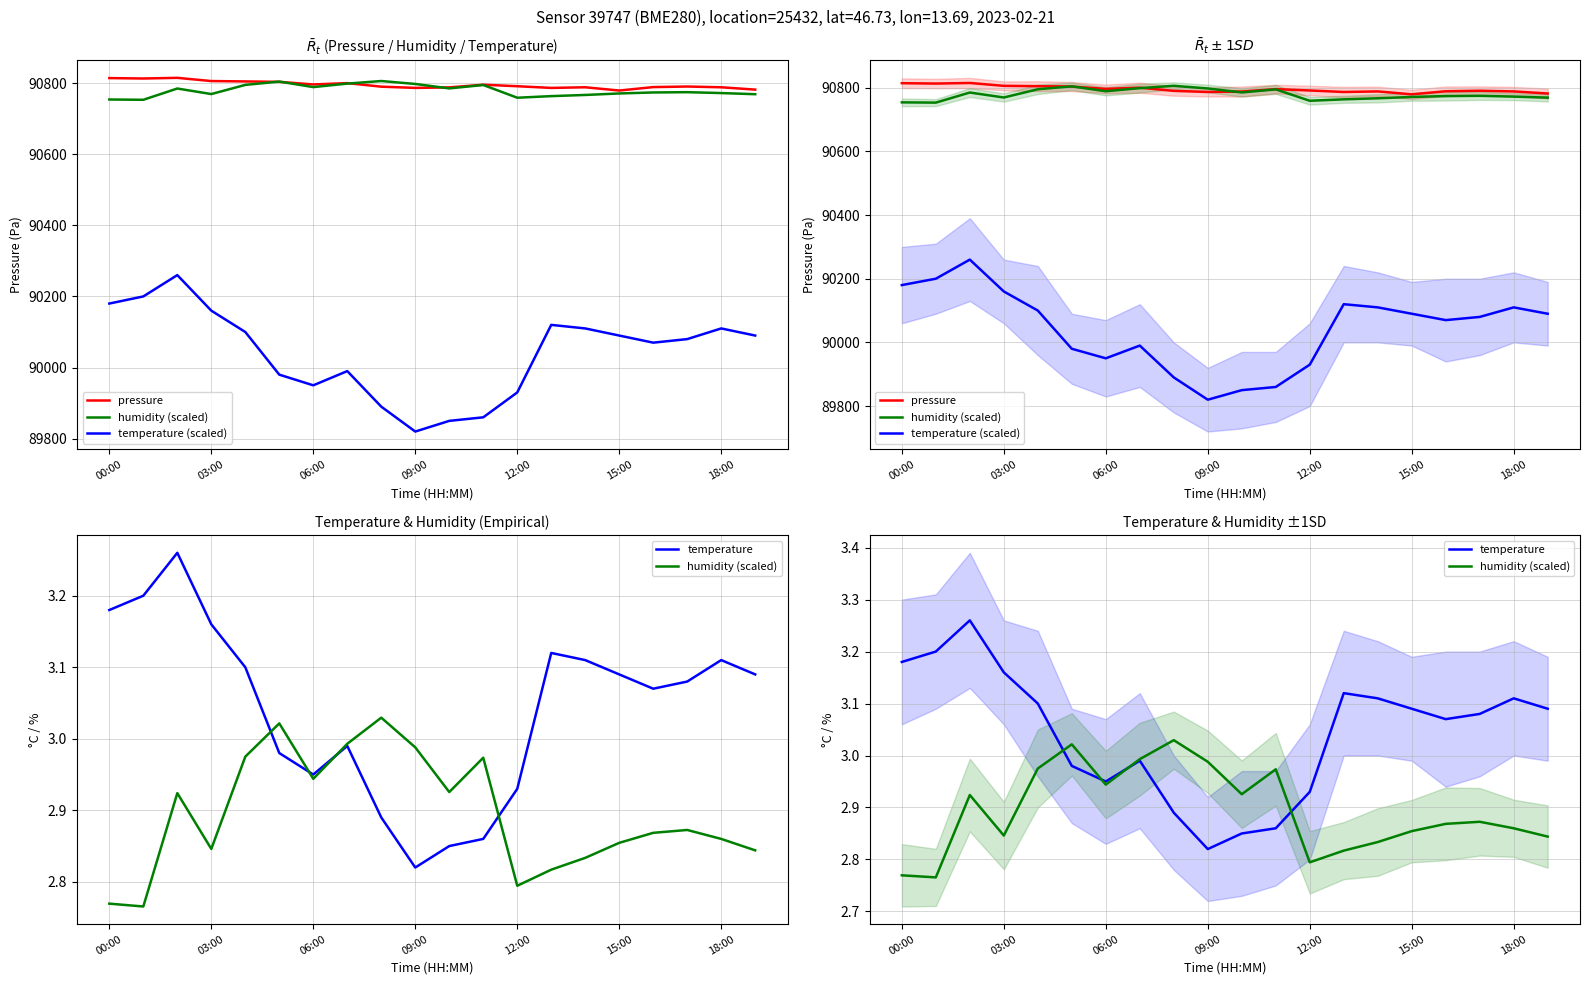

Which series has the widest spread of values?

temperature (scaled)